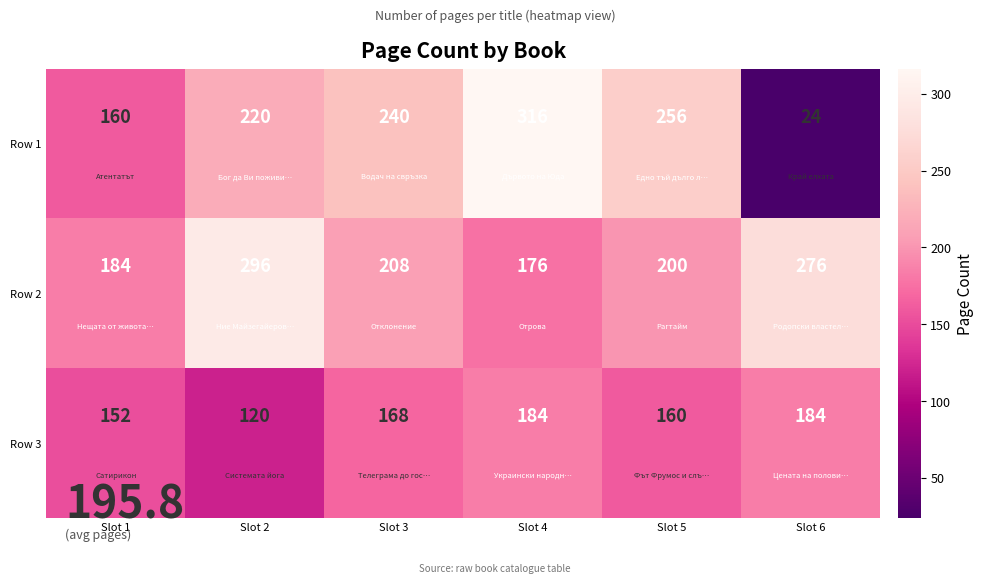

What is the approximate value of Row 2 at Slot 1, to the nearest 5?

185